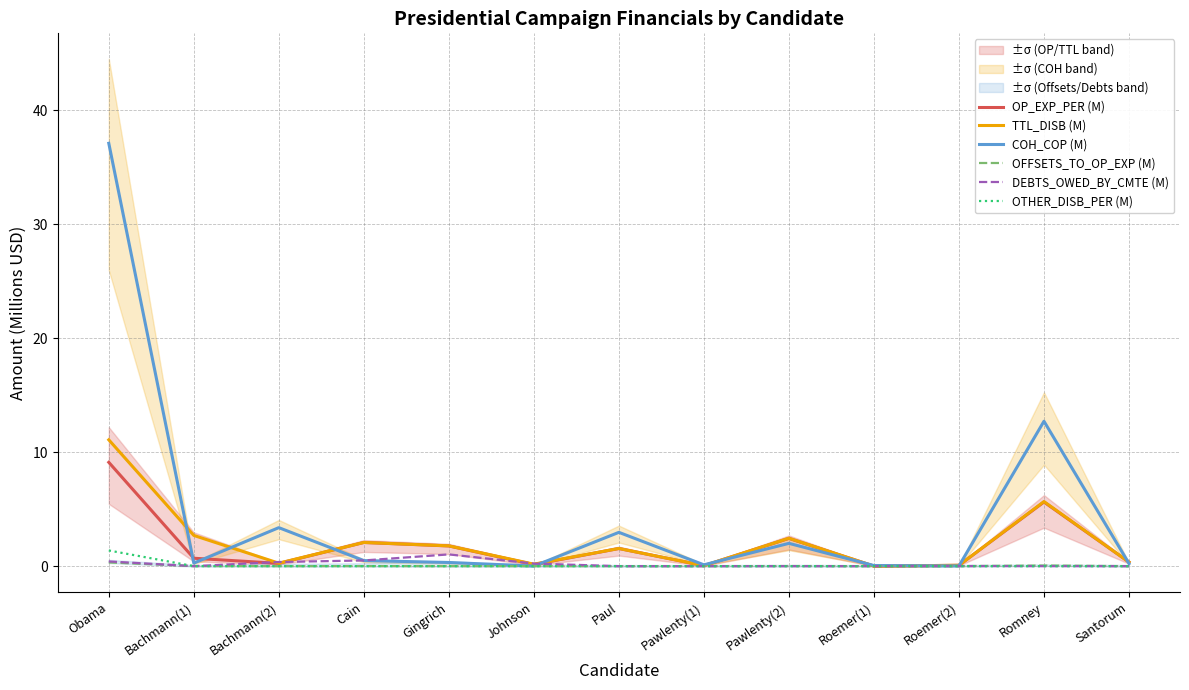

Which series has the widest spread of values?

COH_COP (M)